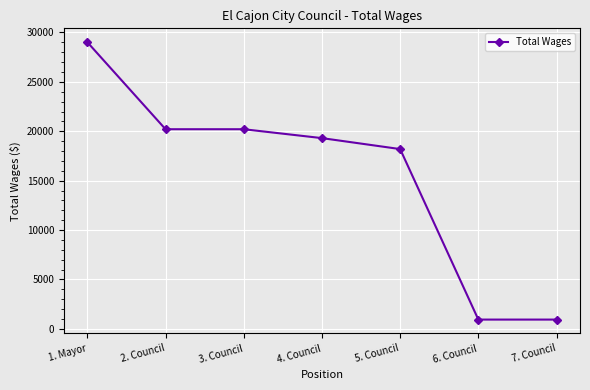

What is the label of the 4th point from the right?

4. Council